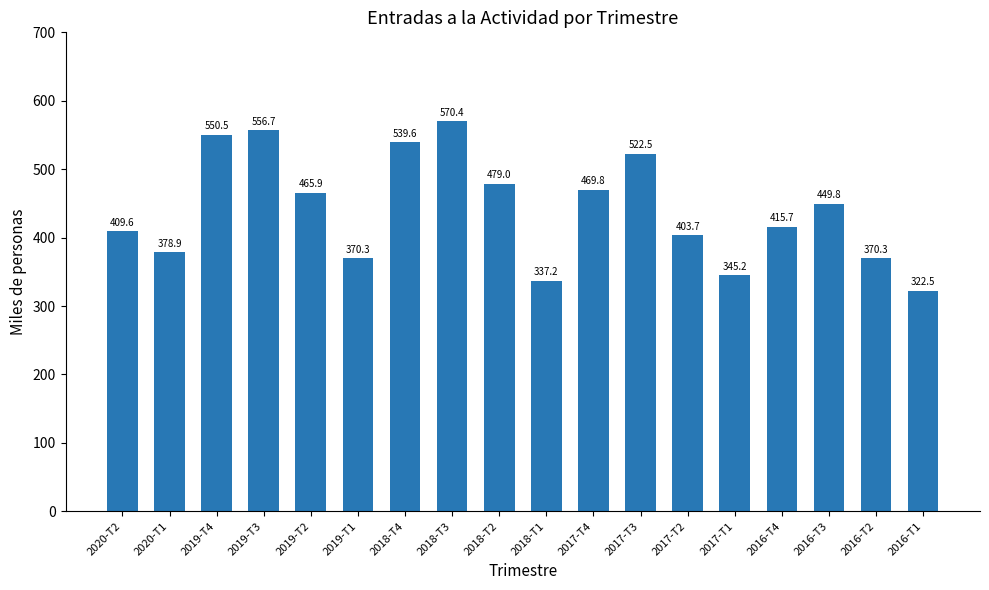

How many bars are there in total?

18